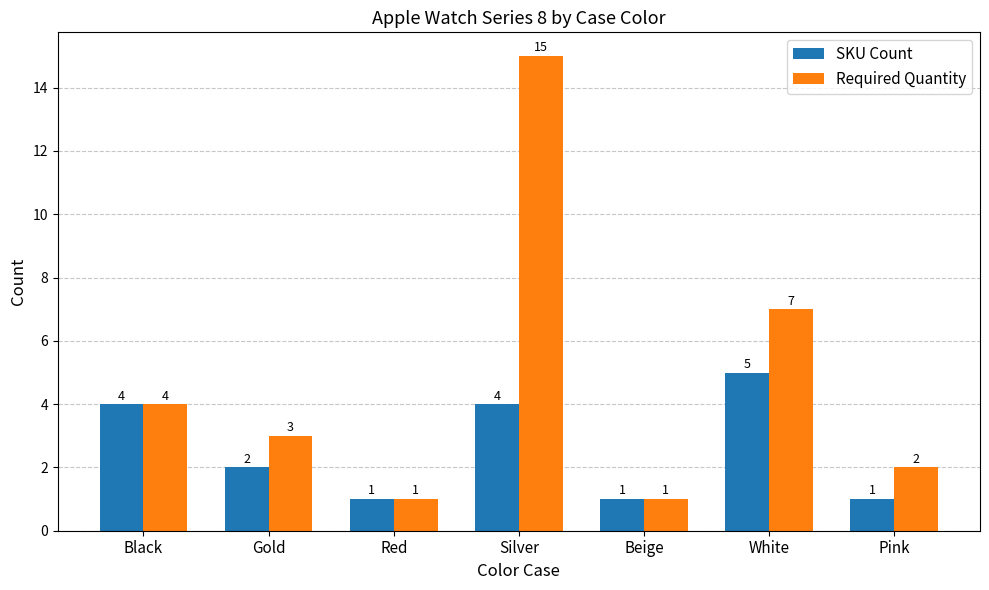

What is the difference between the SKU Count values at White and Red?

4